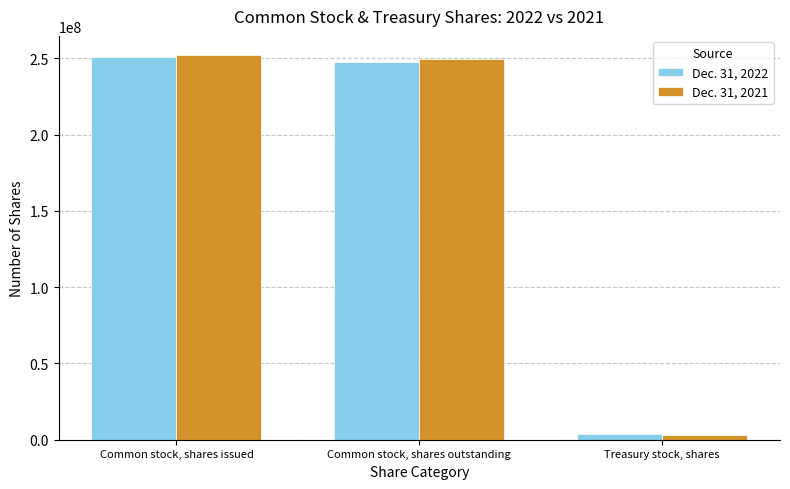

Reading left to right, what are all the values shown in this chart?

Dec. 31, 2022: Common stock, shares issued=251095305	Common stock, shares outstanding=247551958	Treasury stock, shares=3543347
Dec. 31, 2021: Common stock, shares issued=252131679	Common stock, shares outstanding=249279420	Treasury stock, shares=2852259